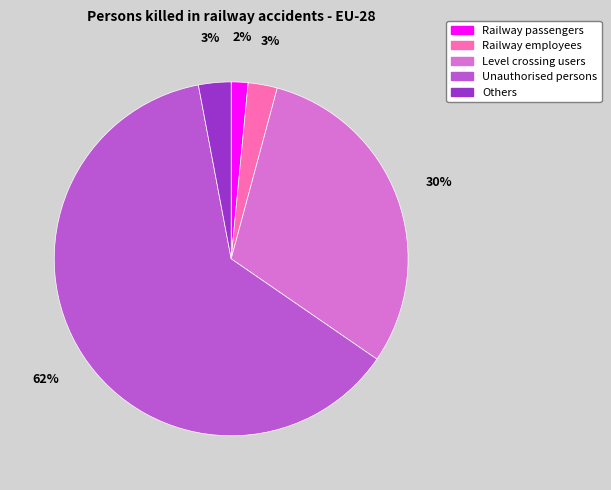

The Others slice represents 3% of the pie. True or false?

True